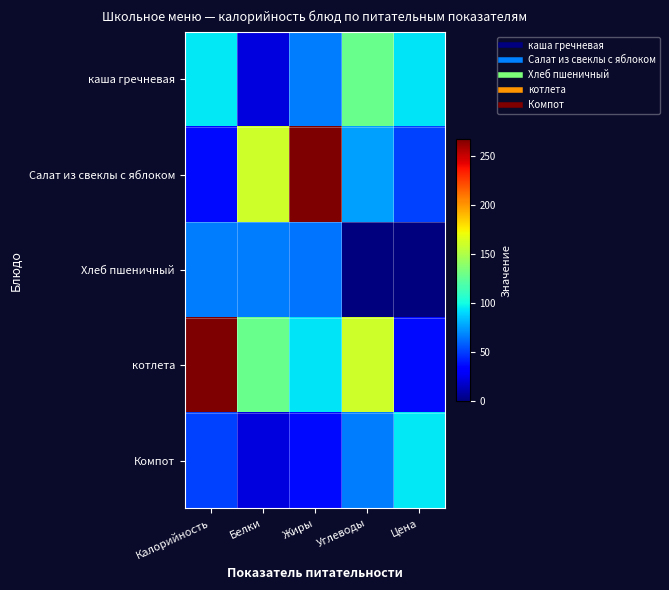

What is the total value across all series at Углеводы?

430.5